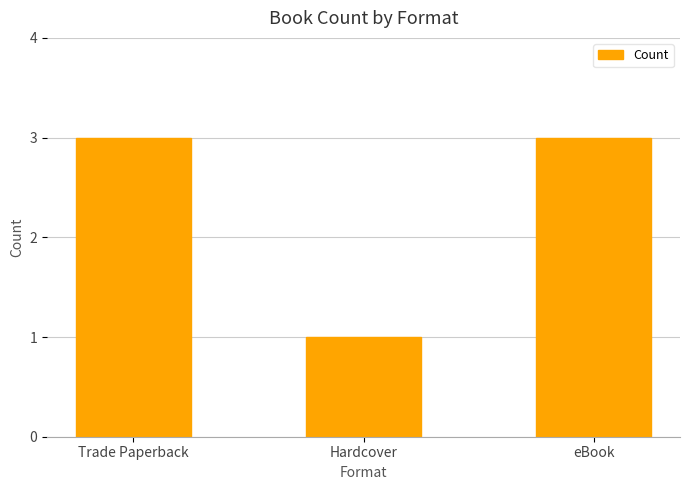

What is the change in value from Hardcover to eBook?

+2